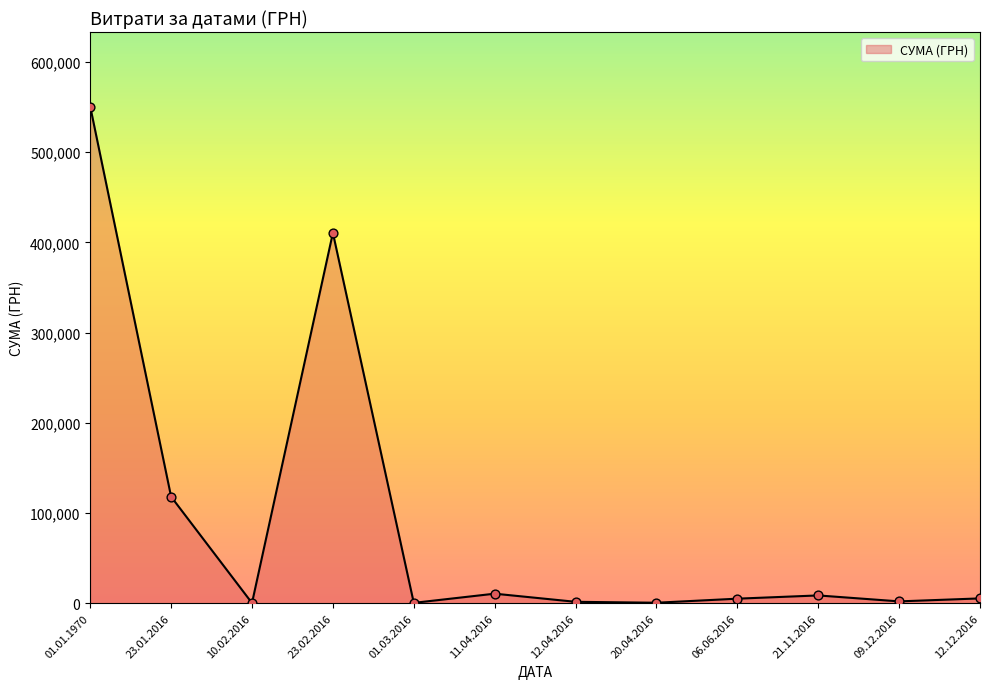

Which has a higher value, 23.02.2016 or 23.01.2016?

23.02.2016